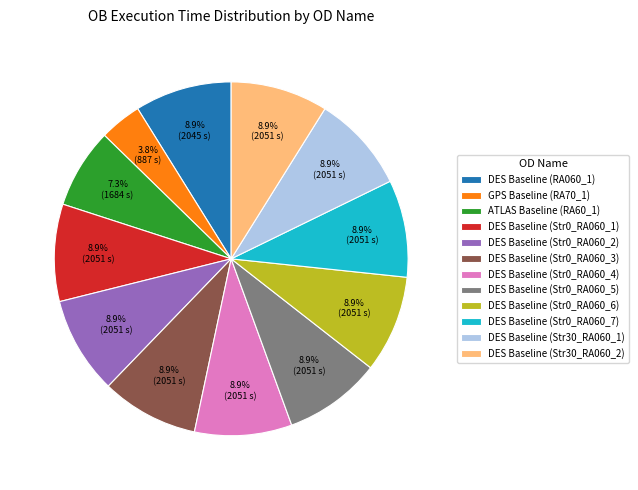

True or false: DES Baseline (Str0_RA060_4) accounts for 22% of the total.

False